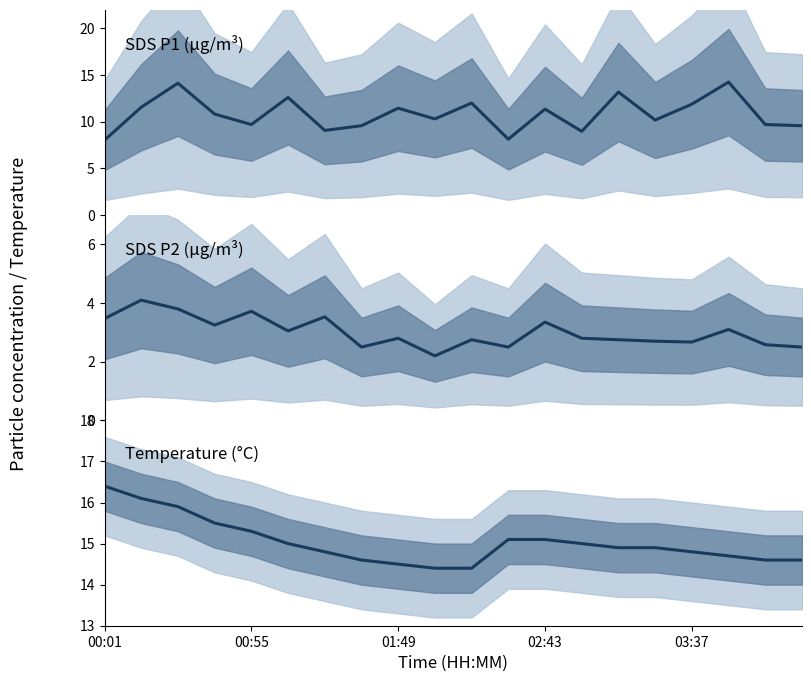

True or false: SDS_P1 and Temperature (°C) intersect in this chart.

False